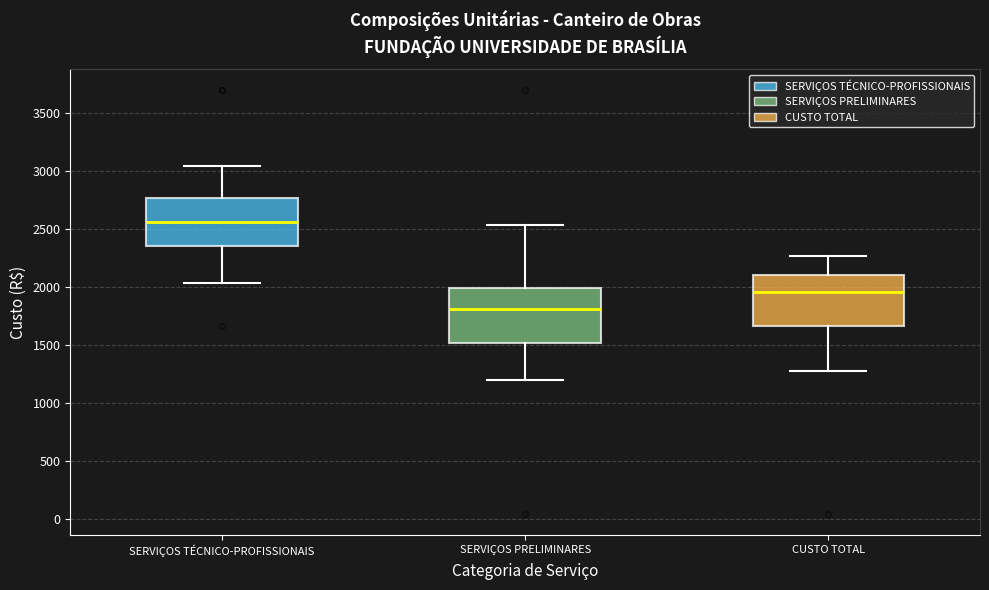

Where does the lower whisker of the box for CUSTO TOTAL end on the y-axis? The values are not printed on the chart, so give them approximately, as read against the axis.

1300